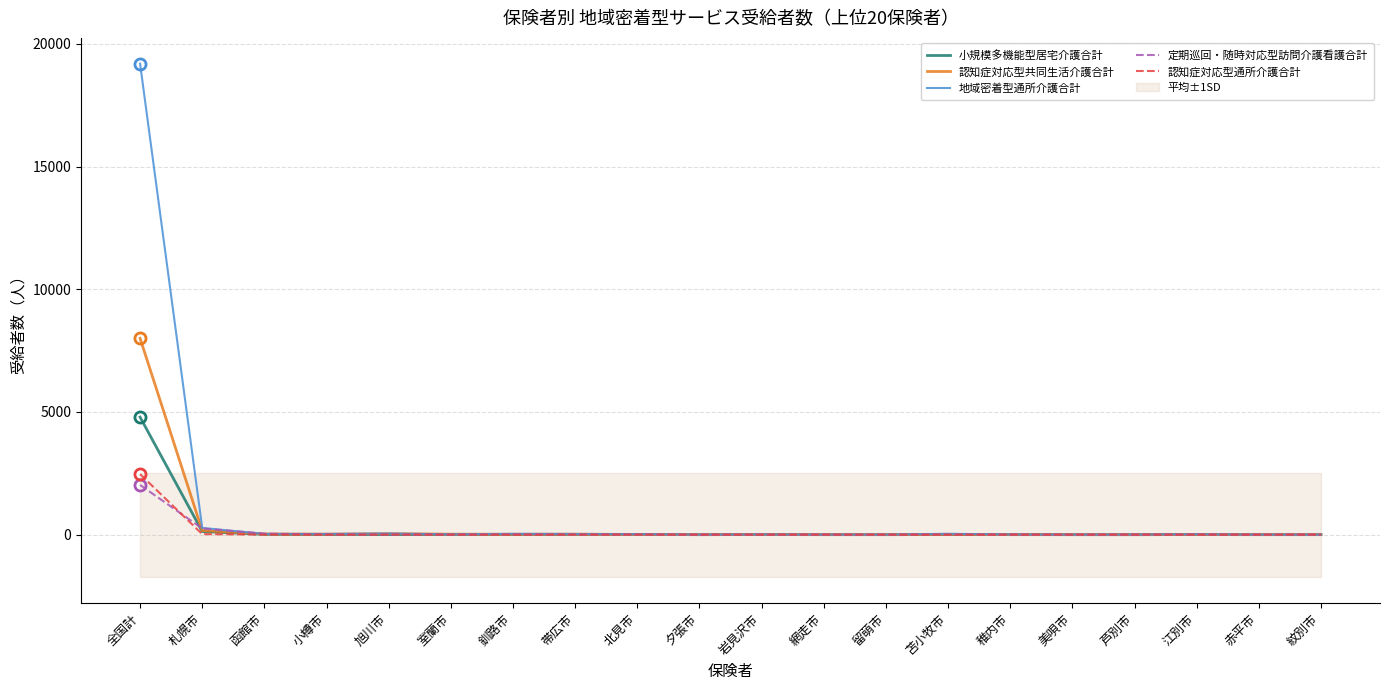

What is the difference between the maximum and second lowest values in the 小規模多機能型居宅介護合計 series?

4790